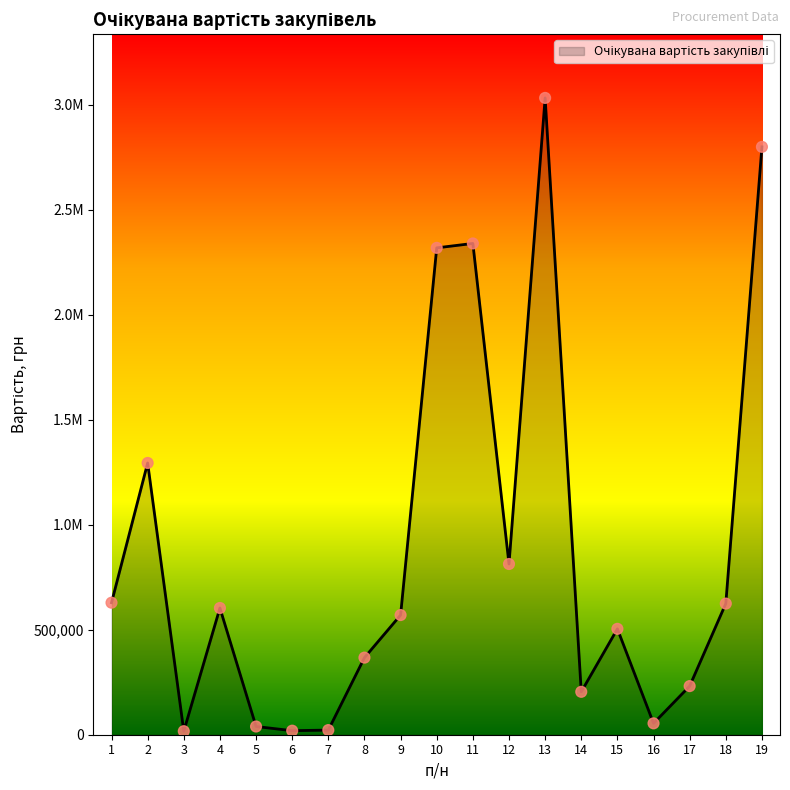

Which has a higher value, 17 or 2?

2